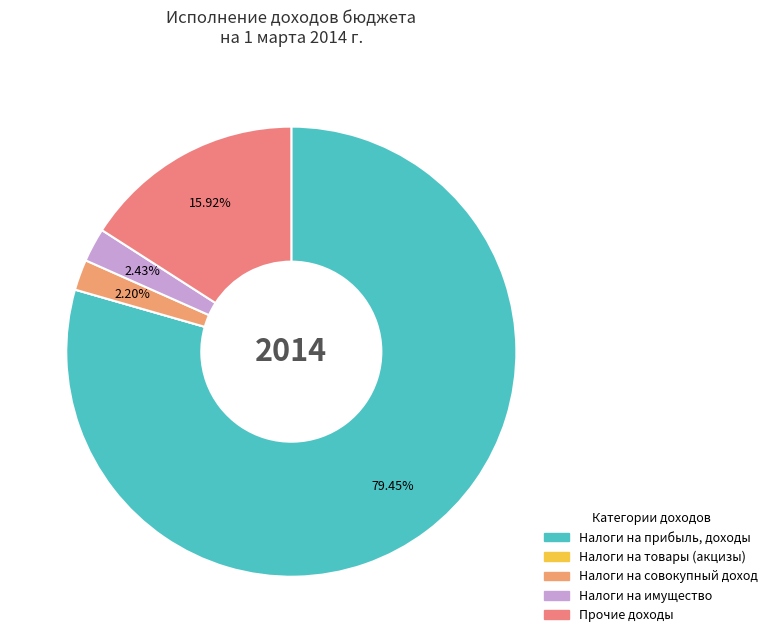

Does any single category account for the majority?

Yes